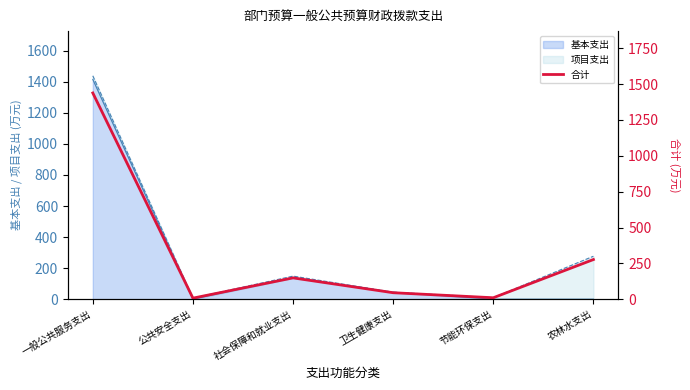

Which category has the lowest value across all series?

公共安全支出